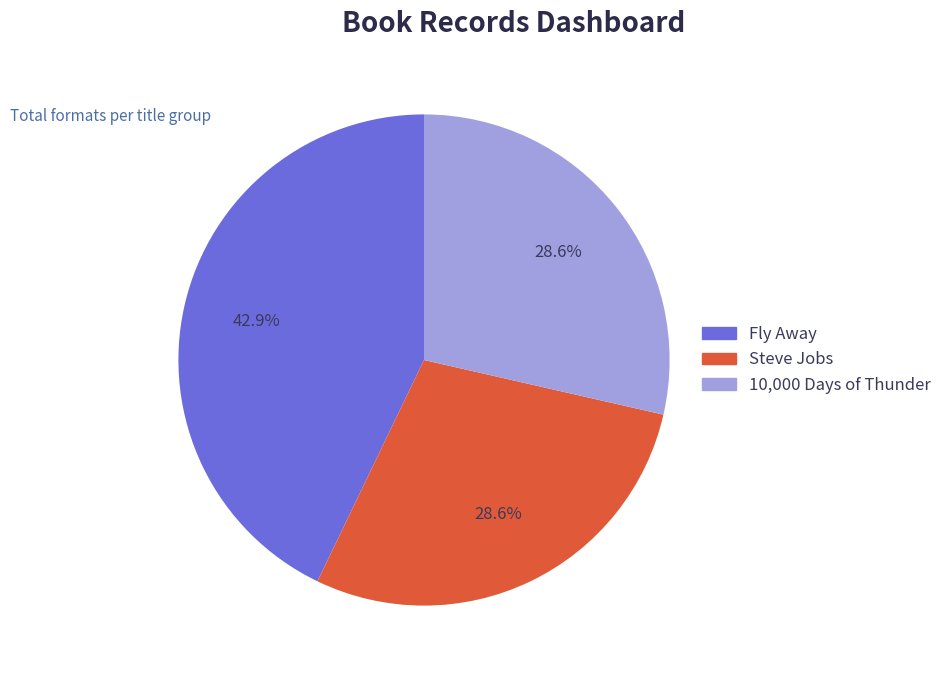

How much of the chart is everything except 10,000 Days of Thunder?

71.4%